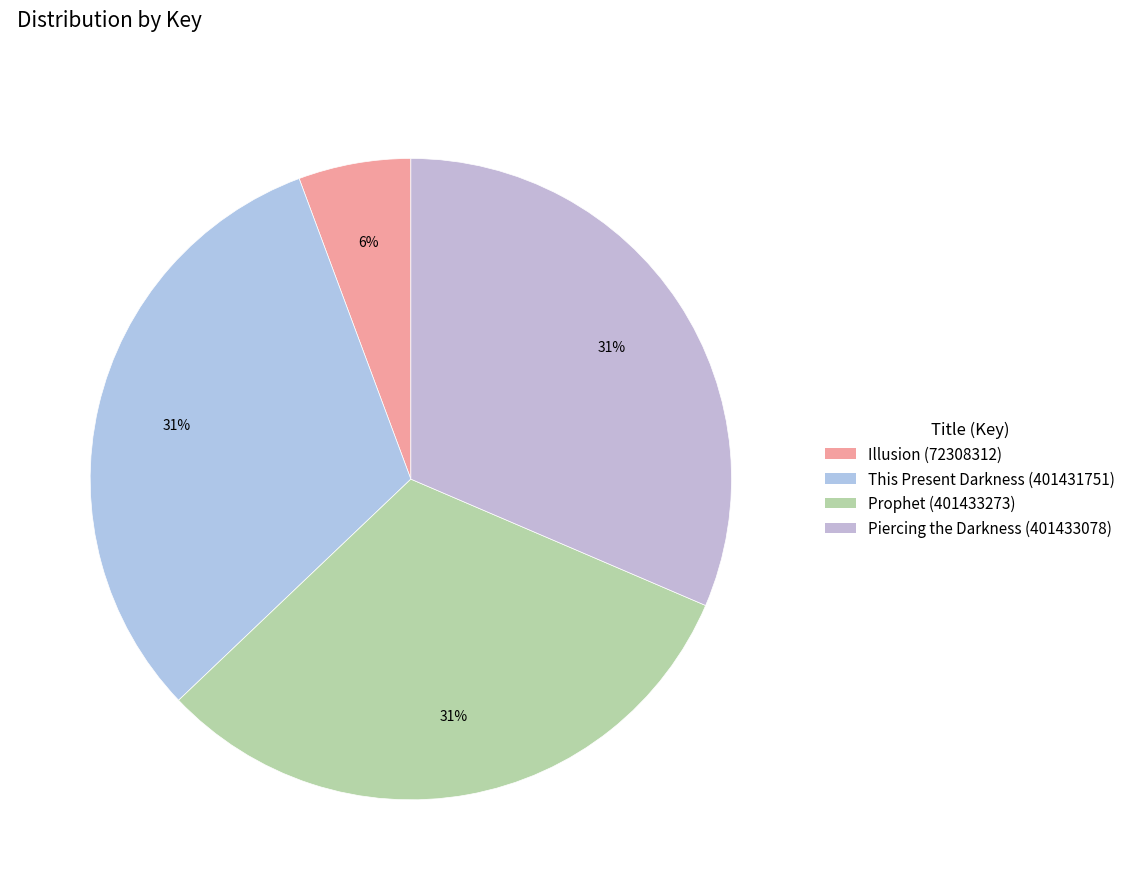

Is there any slice that represents more than half of the pie?

No